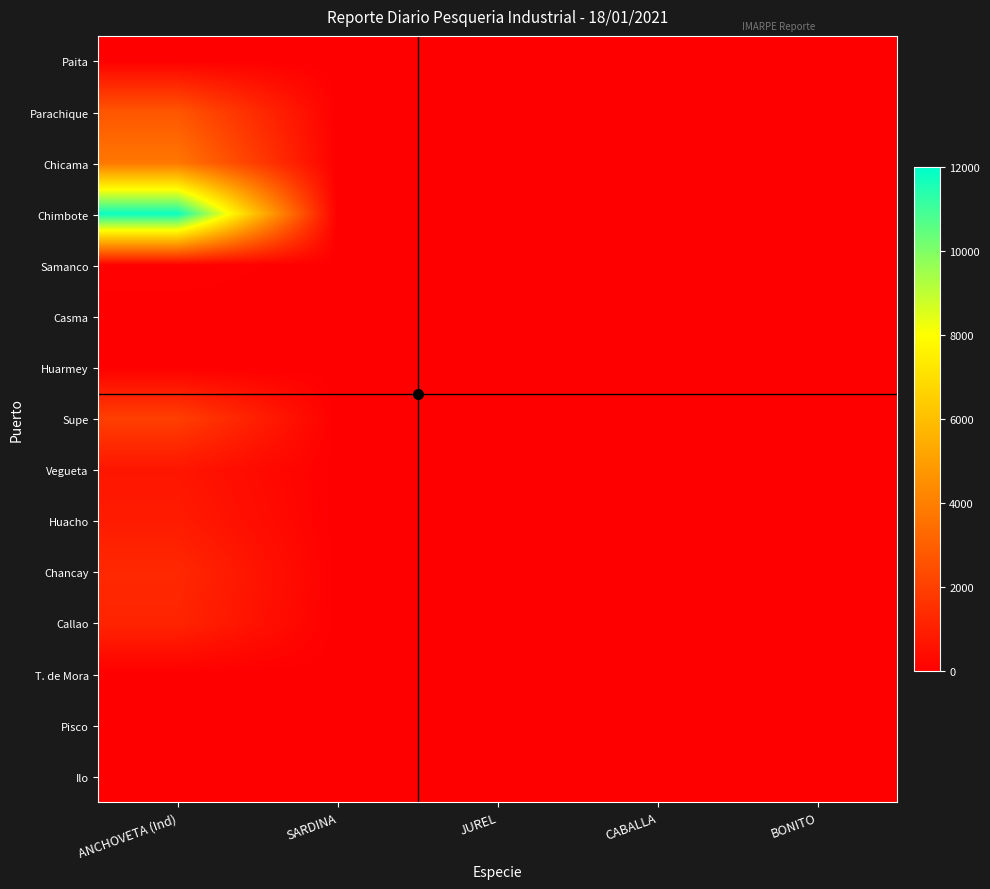

What is the maximum value shown in the chart?

11814.9